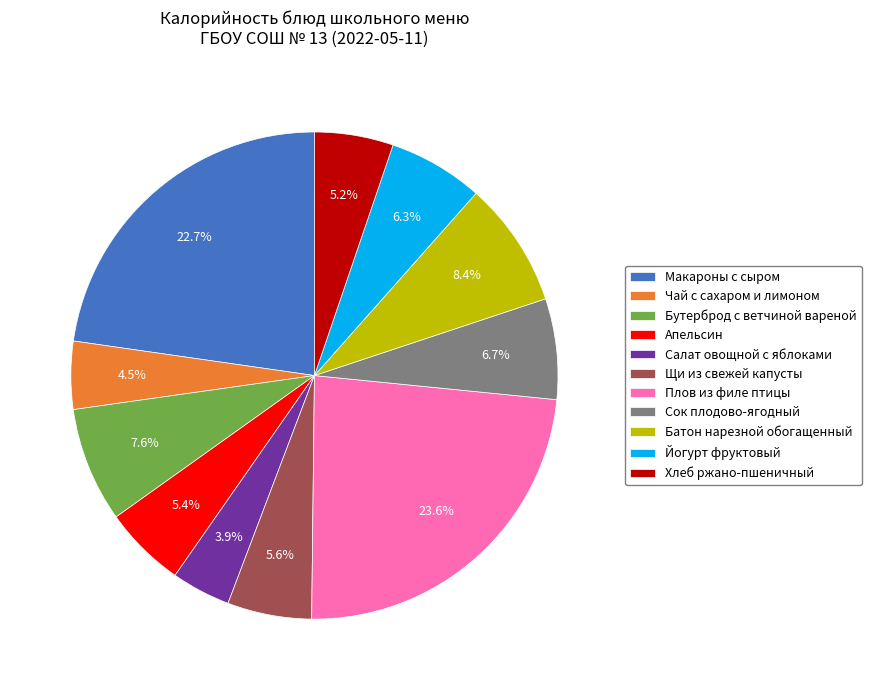

Do Бутерброд с ветчиной вареной and Апельсин together represent more than half of the pie?

No